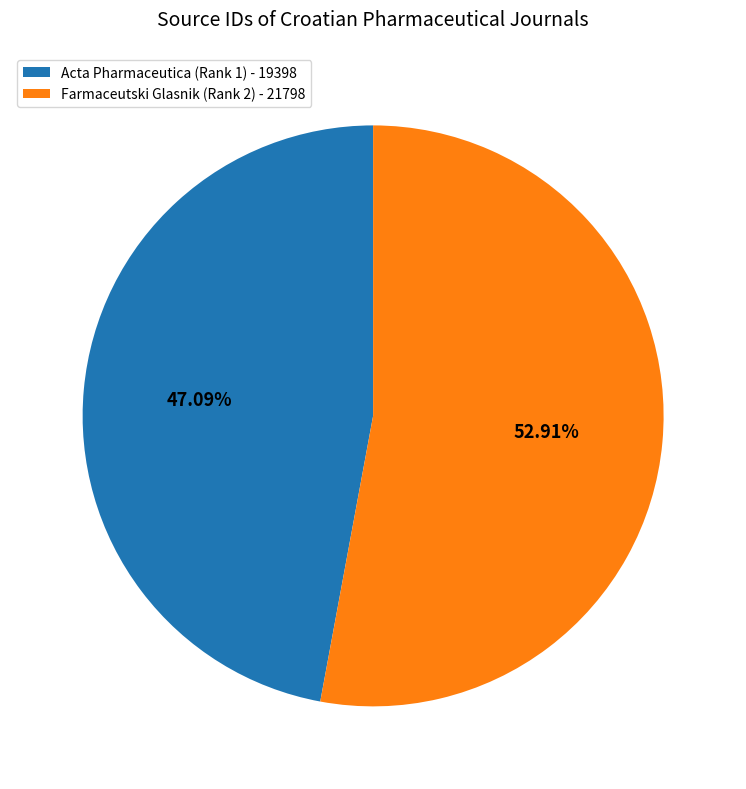

Does any single category account for the majority?

Yes